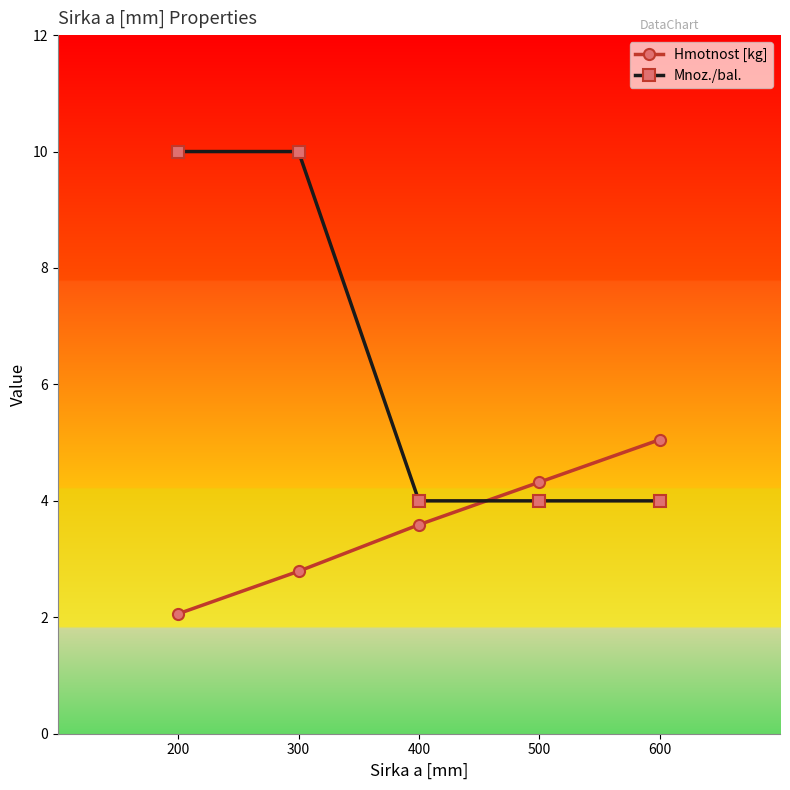

What are all the series names shown in the legend?

Hmotnost [kg], Mnoz./bal.